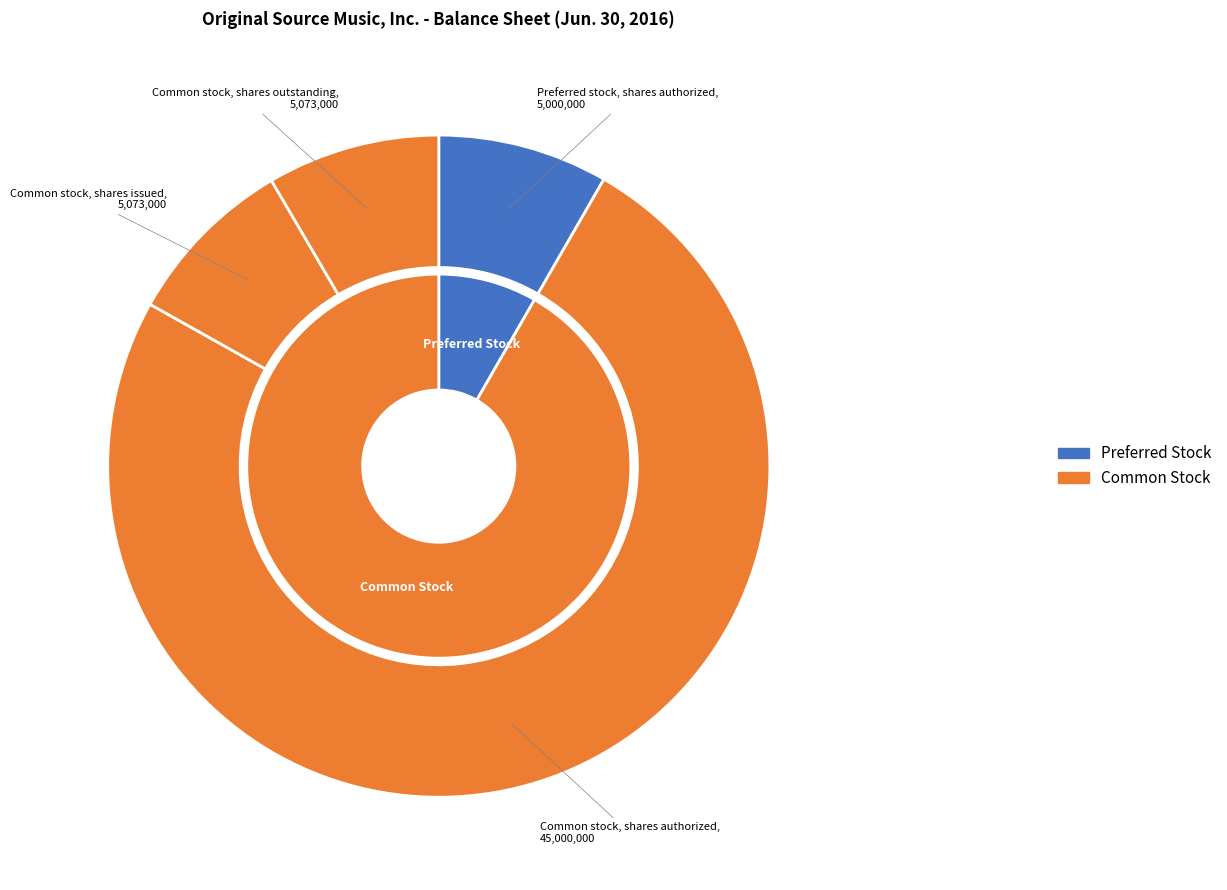

To the nearest percent, what is the difference between the Preferred stock, shares outstanding and Common stock, shares outstanding slice percentages?

8%